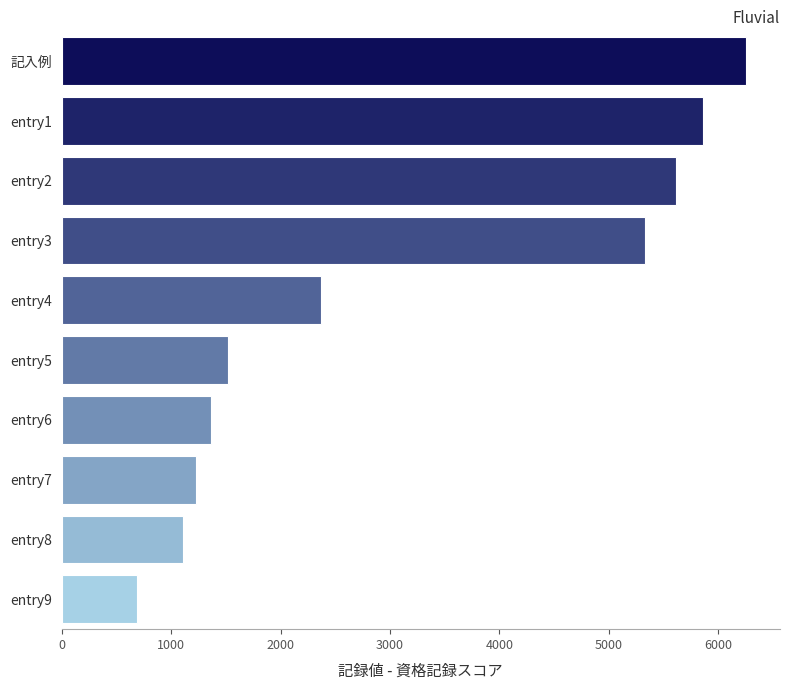

Where is the data nearest to the value 3467?

entry4